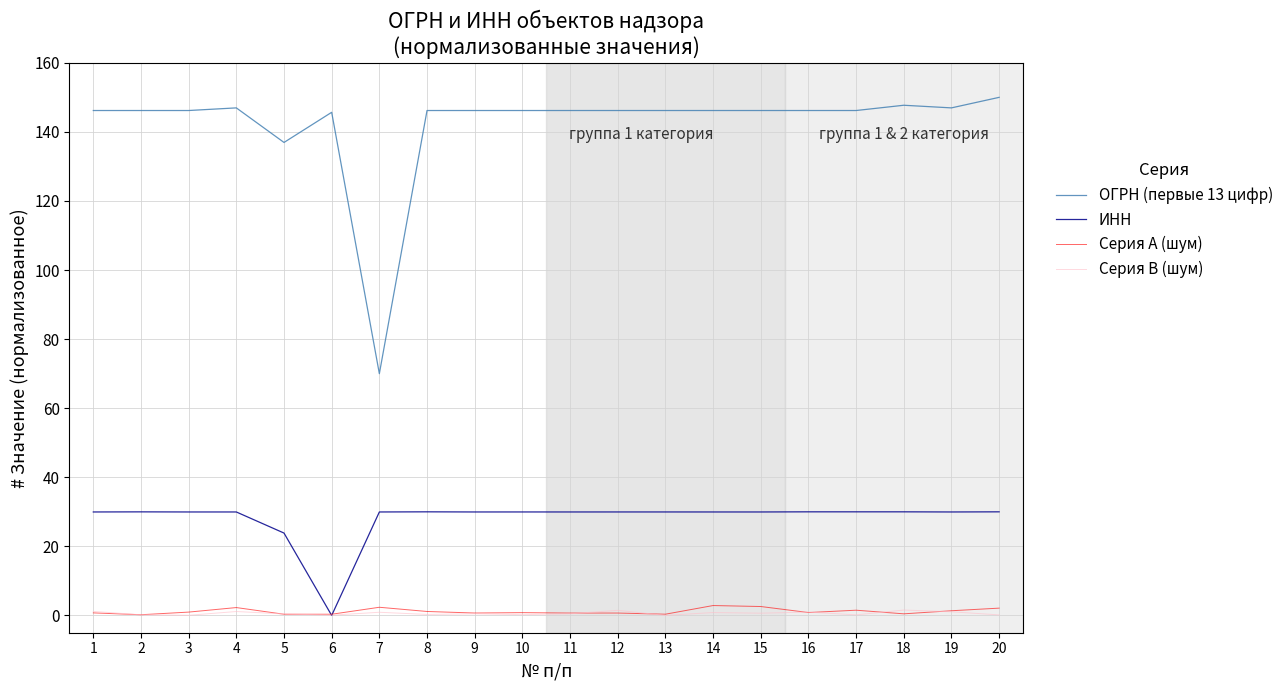

Which series has the widest spread of values?

ОГРН (первые 13 цифр)